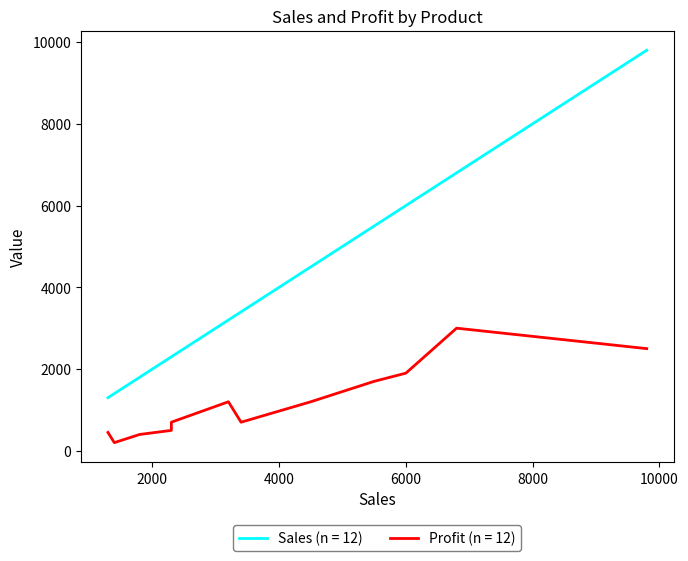

Is this an area chart (filled region under the line)?

No